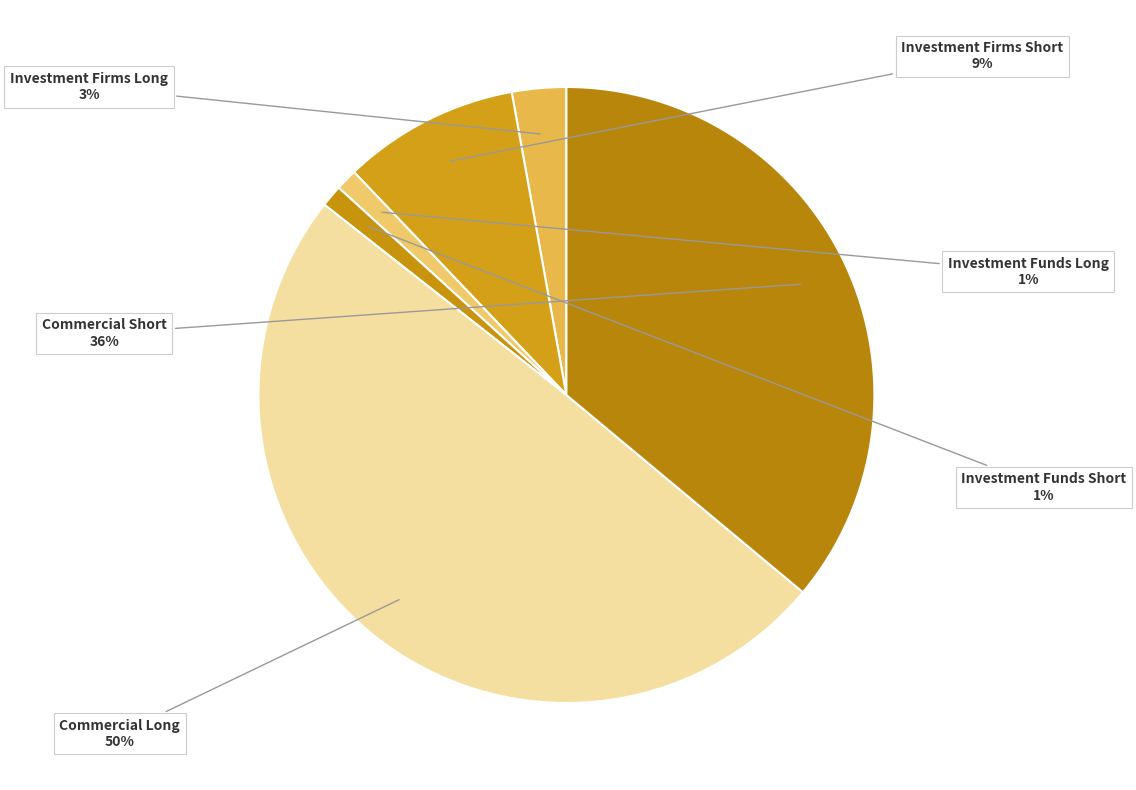

Is Investment Firms Short the majority of the pie?

No